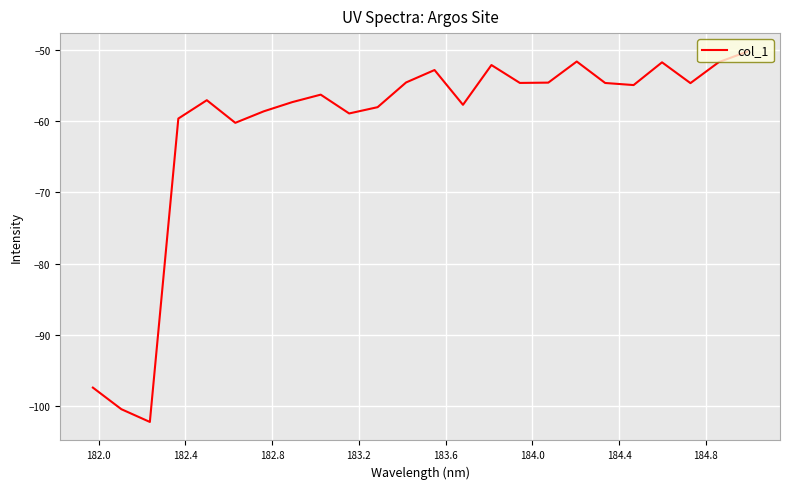

What is the maximum value shown in the chart?

-50.2